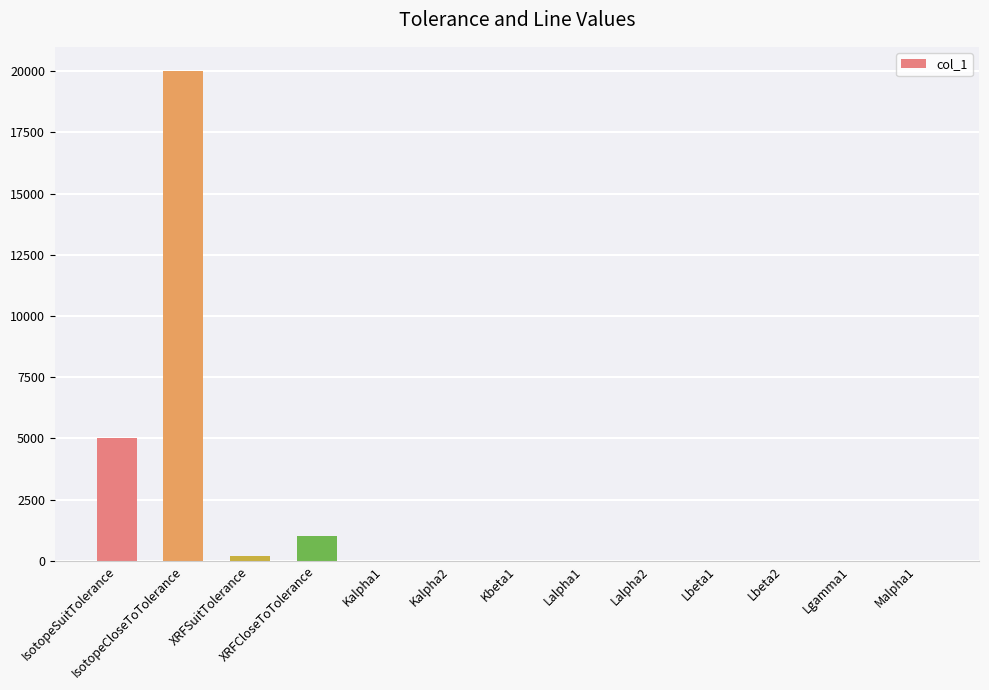

Which label corresponds to the largest value in the chart?

IsotopeCloseToTolerance